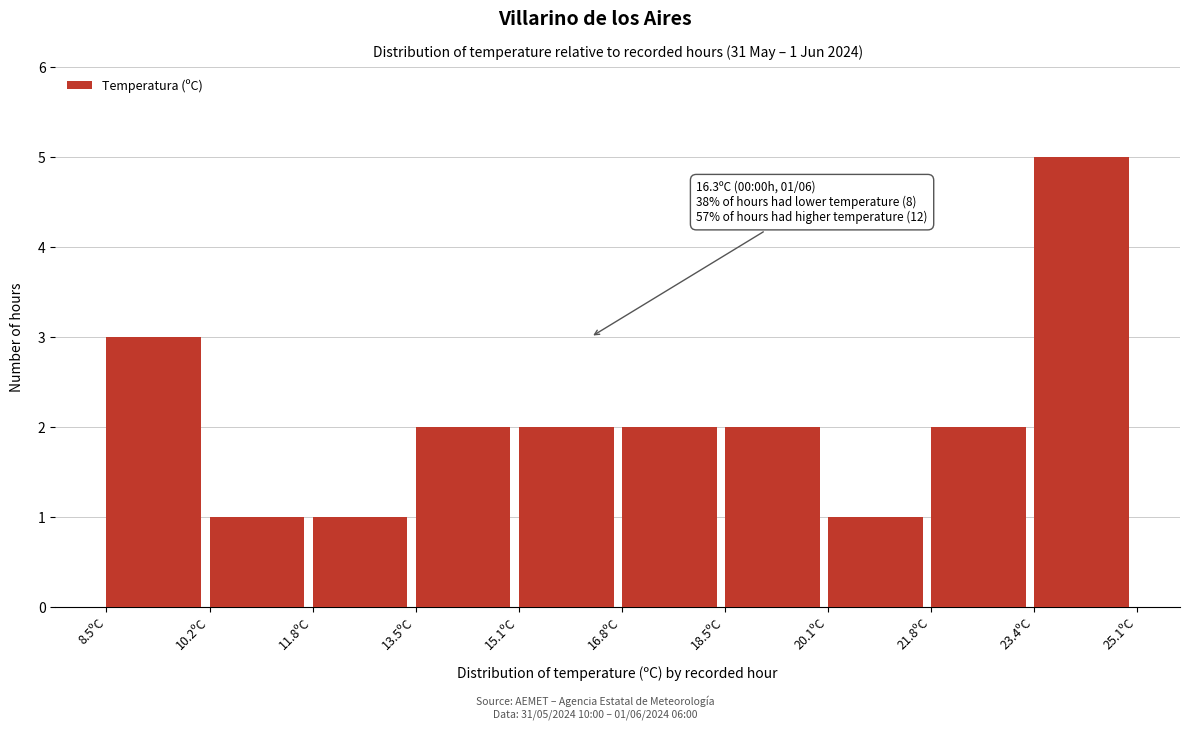

Over which range of the x-axis is the bar tallest?

23.44 to 25.10